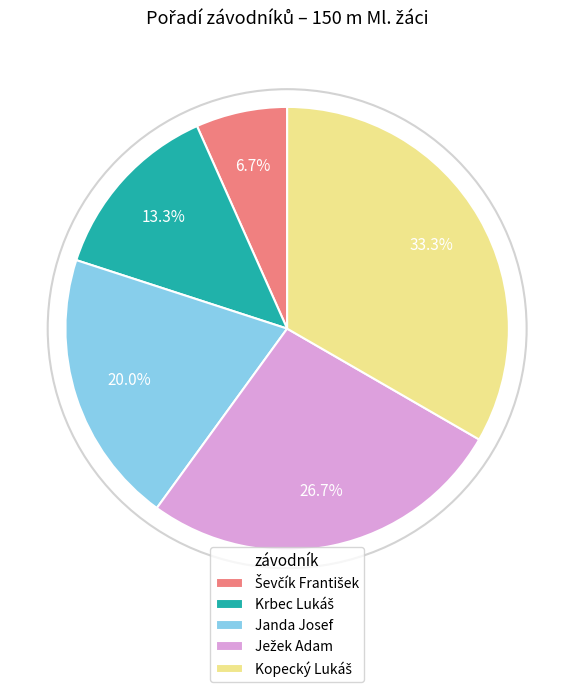

Is there a majority slice in this chart?

No